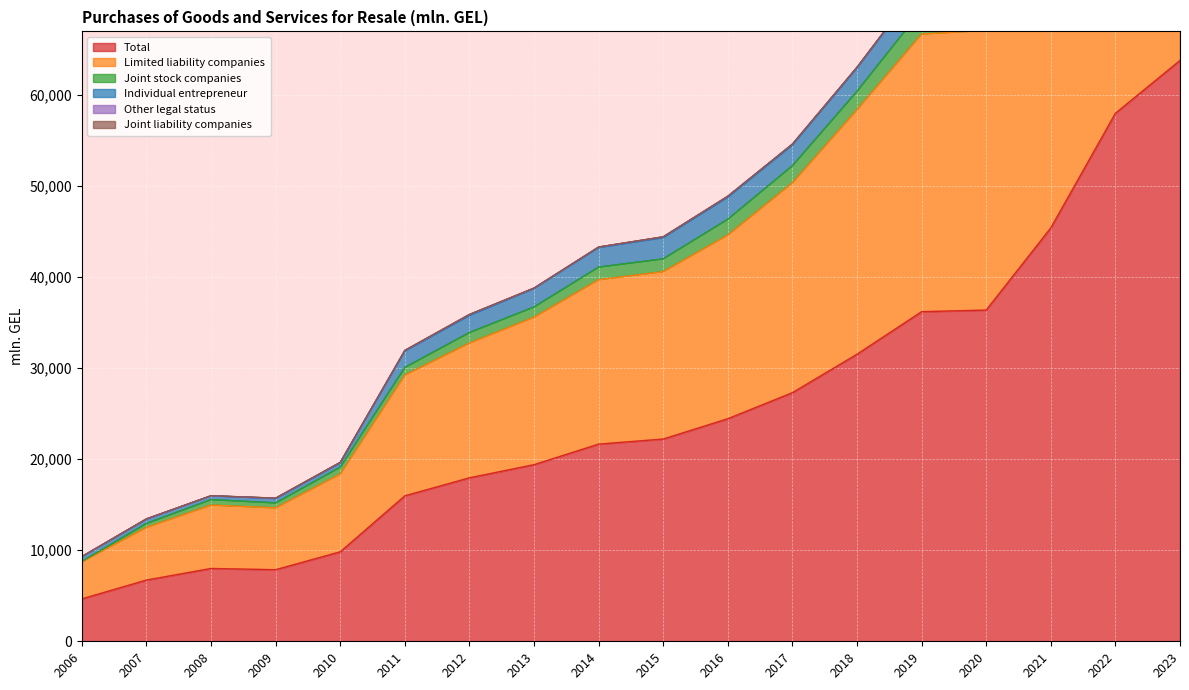

Reading right to left, extract all data points from this chart.

Total: 63829.2	58015.7	45426.1	36397.6	36218.3	31542.7	27317.8	24455.1	22225.8	21665.2	19408.3	17962.1	15983.9	9830.4	7866.8	8000.0	6728.9	4659.2
Limited liability companies: 120021.7	108985.8	84717.3	67140.1	66727.1	58421.0	50379.0	44642.7	40618.2	39732.9	35613.3	32772.3	29252.7	18383.7	14665.3	14964.0	12515.5	8728.7
Joint stock companies: 124457.3	113077.6	88092.8	69906.2	69388.0	60430.9	52258.6	46381.0	42023.8	41118.6	36735.3	33924.8	30090.4	19128.1	15206.3	15566.8	12944.9	8775.8